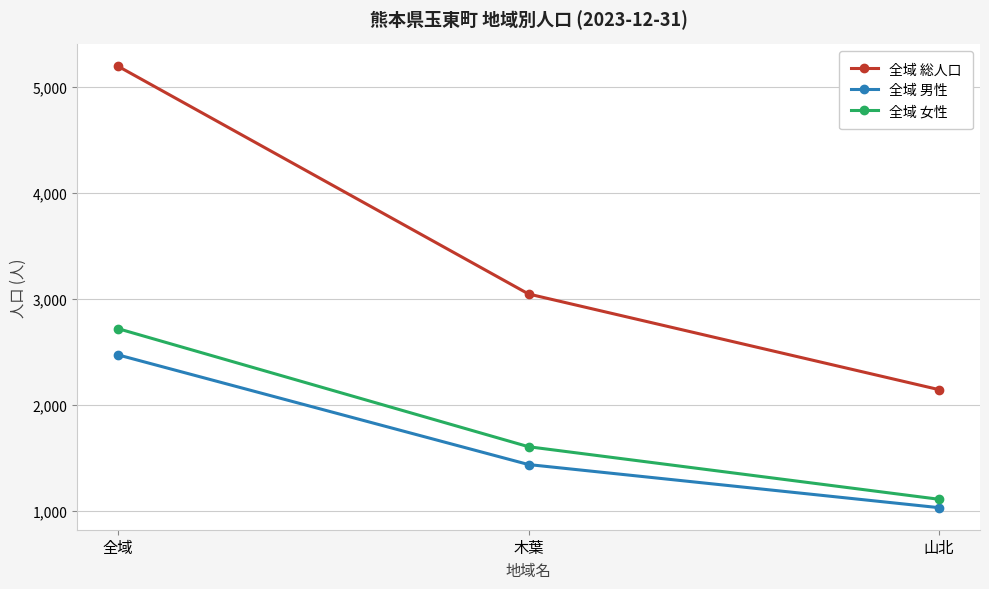

What value does the 全域 女性 series have at 山北?

1112